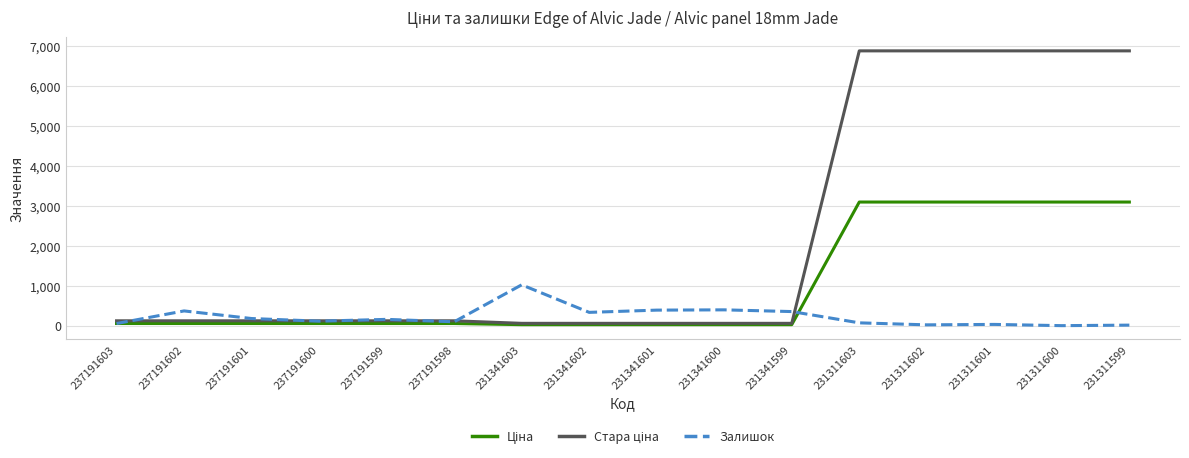

The value of Залишок at 237191601 is 180.0. True or false?

True